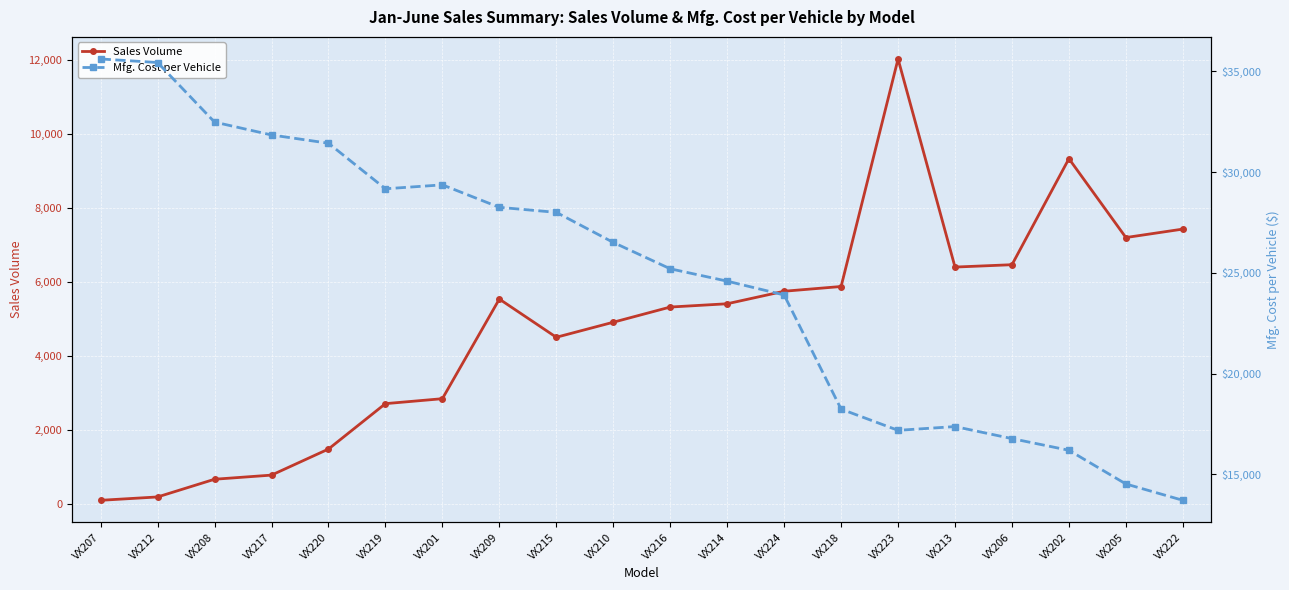

What is the label of the 10th point from the left?

VX210